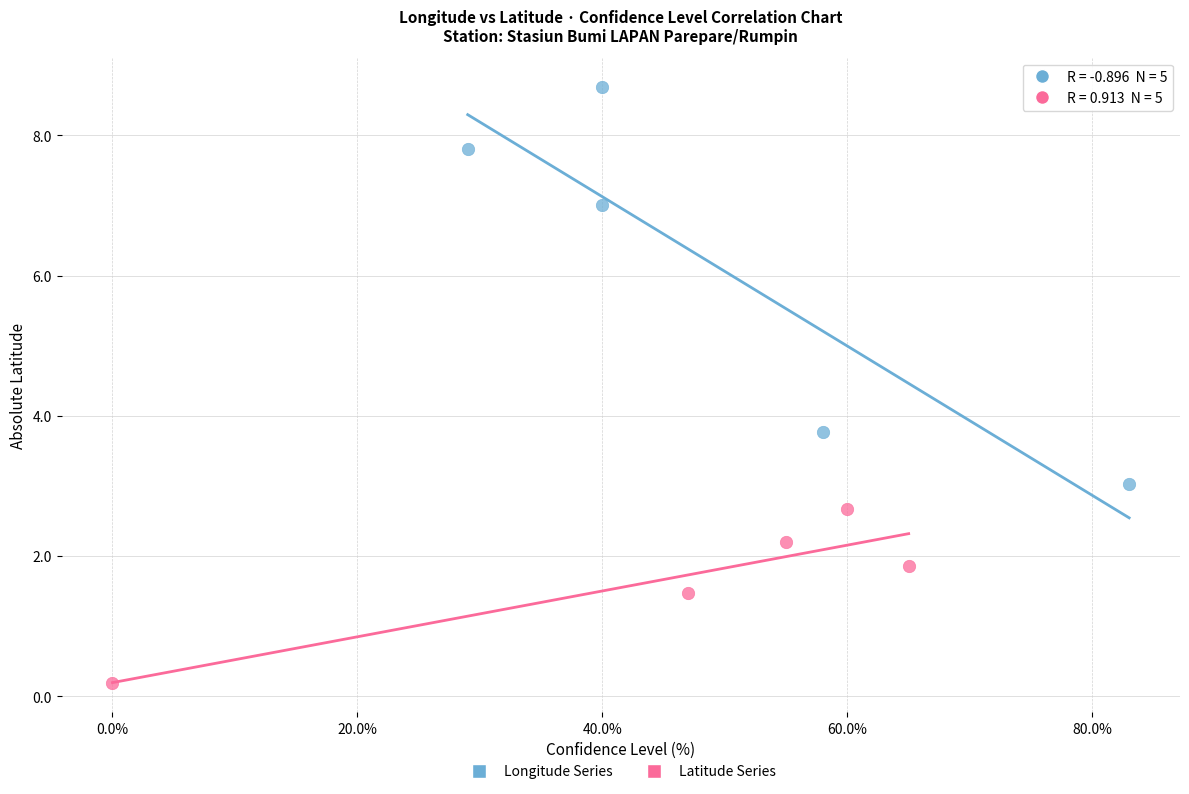

Which series reaches the minimum Y coordinate?

Latitude Series